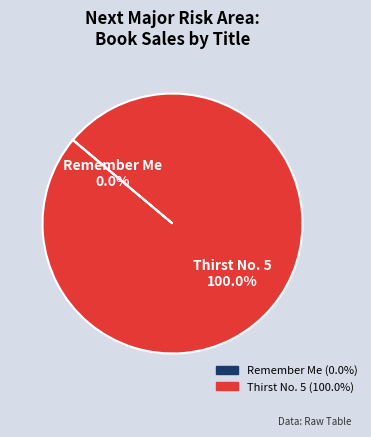

Which slice is the largest?

Thirst No. 5